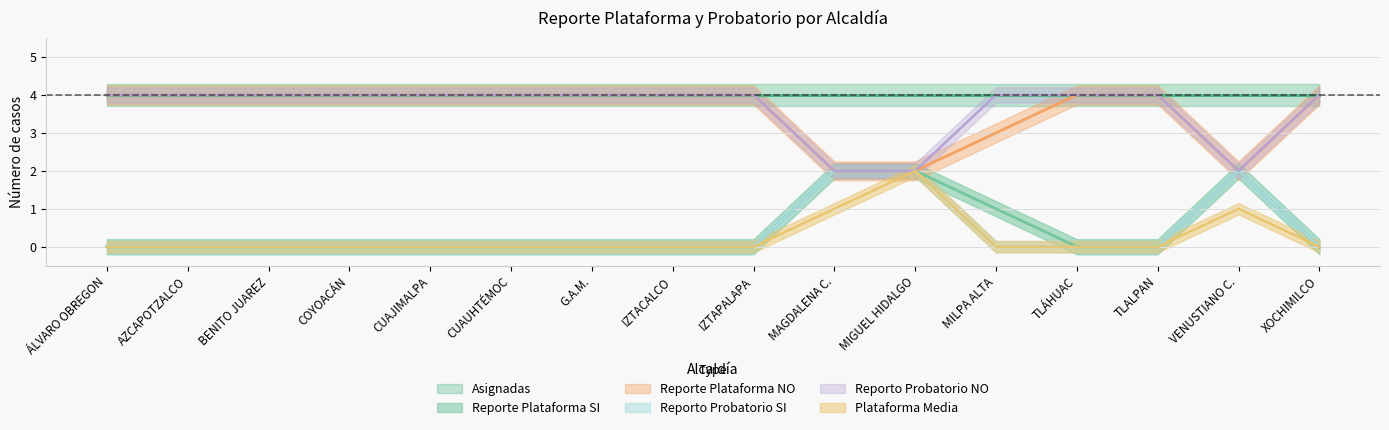

Is it true that Reporte Plataforma SI equals -1 at IZTAPALAPA?

False